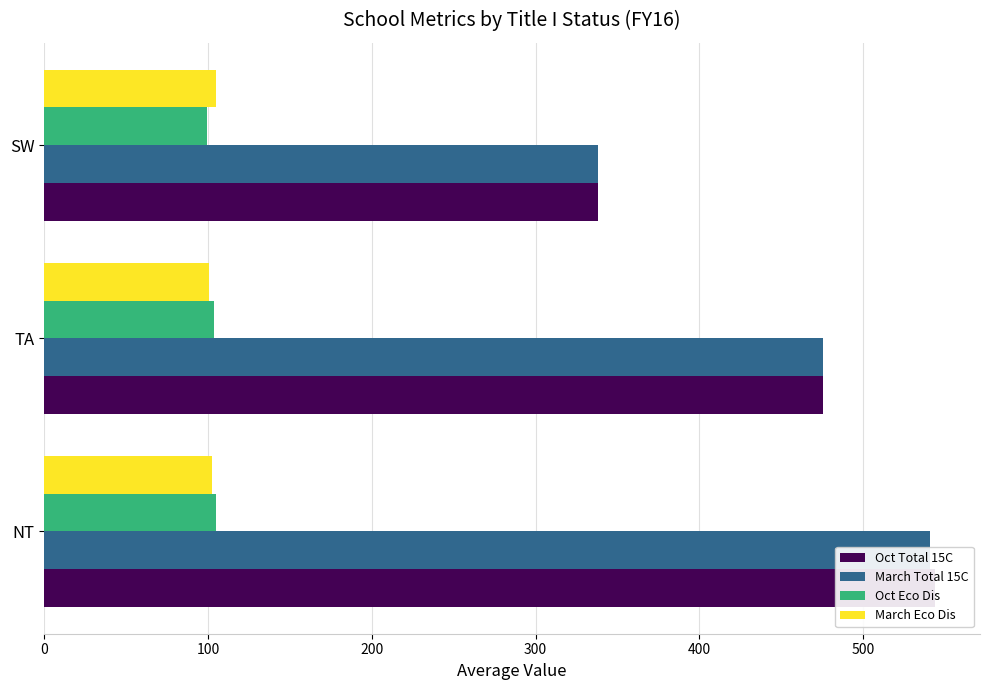

Is the value of Oct Eco Dis at TA greater than the value of Oct Total 15C at SW?

No